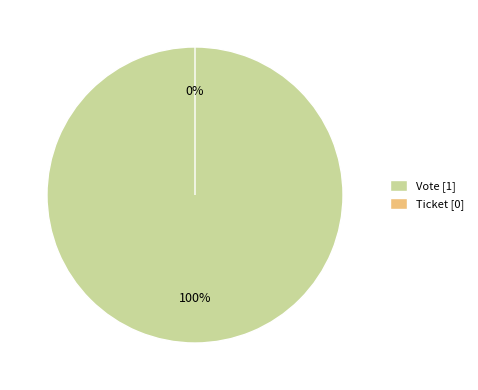

Rank the categories by value from highest to lowest.

Vote, Ticket